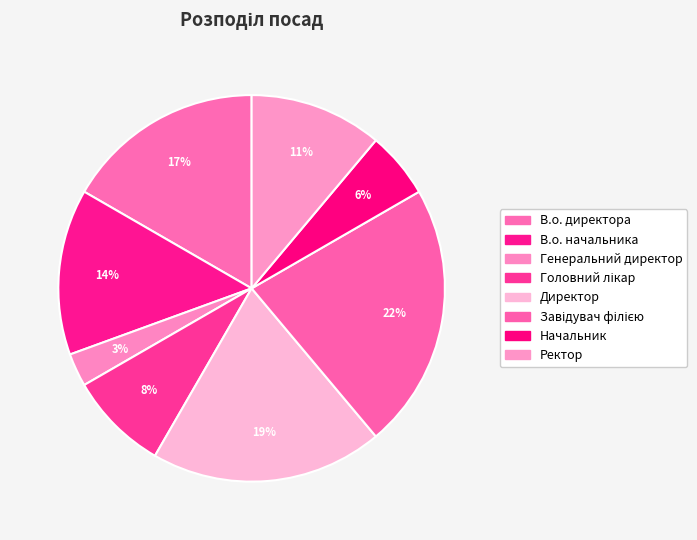

Is there any slice that represents more than half of the pie?

No